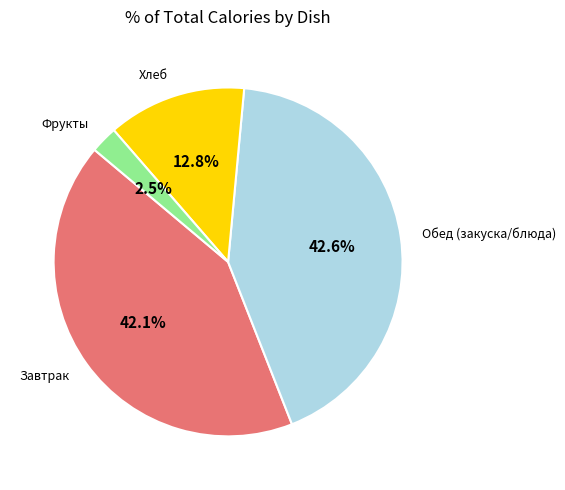

Is Завтрак the majority of the pie?

No